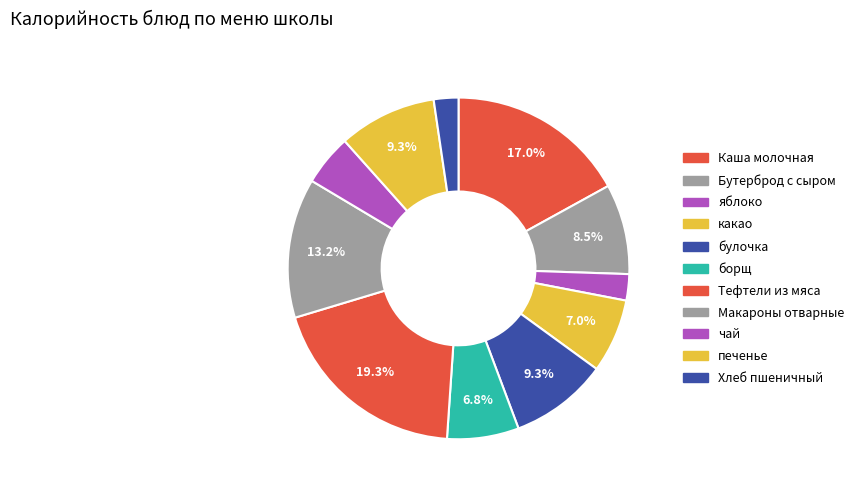

To the nearest percent, what is the average slice percentage?

9%